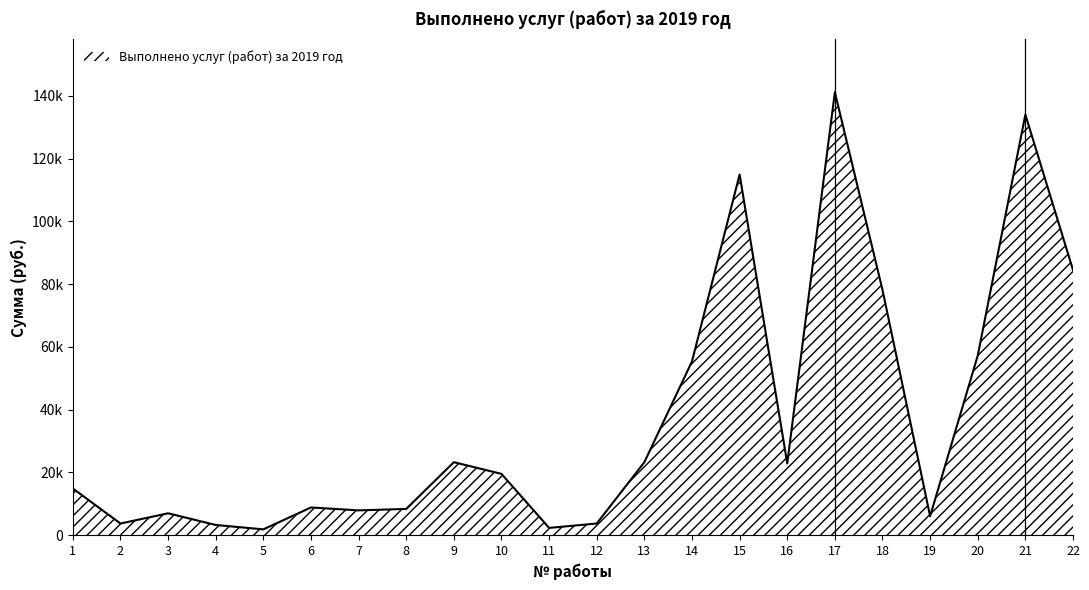

Does the chart display data point markers on the line(s)?

No